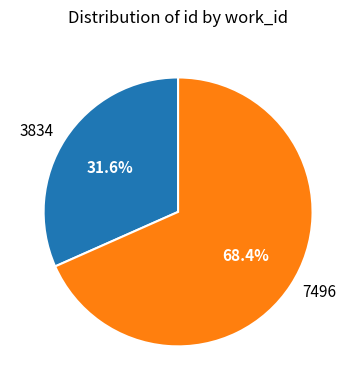

How many segments does this pie chart have?

2